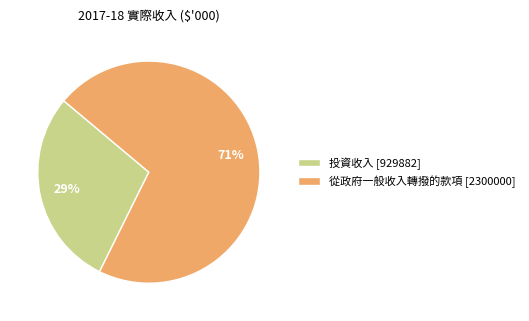

To the nearest percent, what percentage of the pie is 從政府一般收入轉撥的款項?

71%